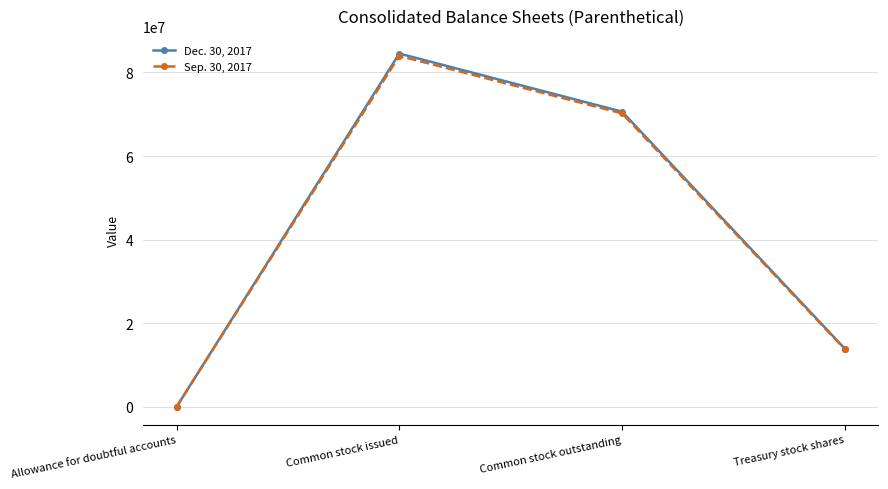

What is the greatest value displayed?

84508000